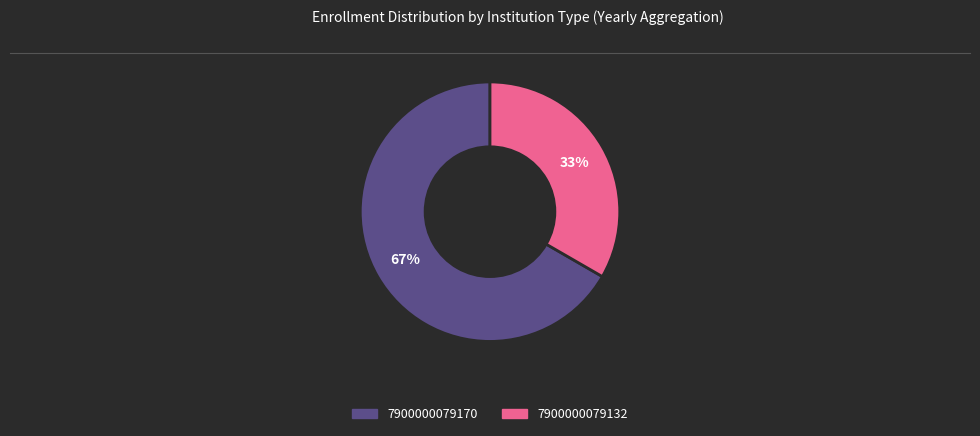

To the nearest percent, what portion does 7900000079132 represent?

33%